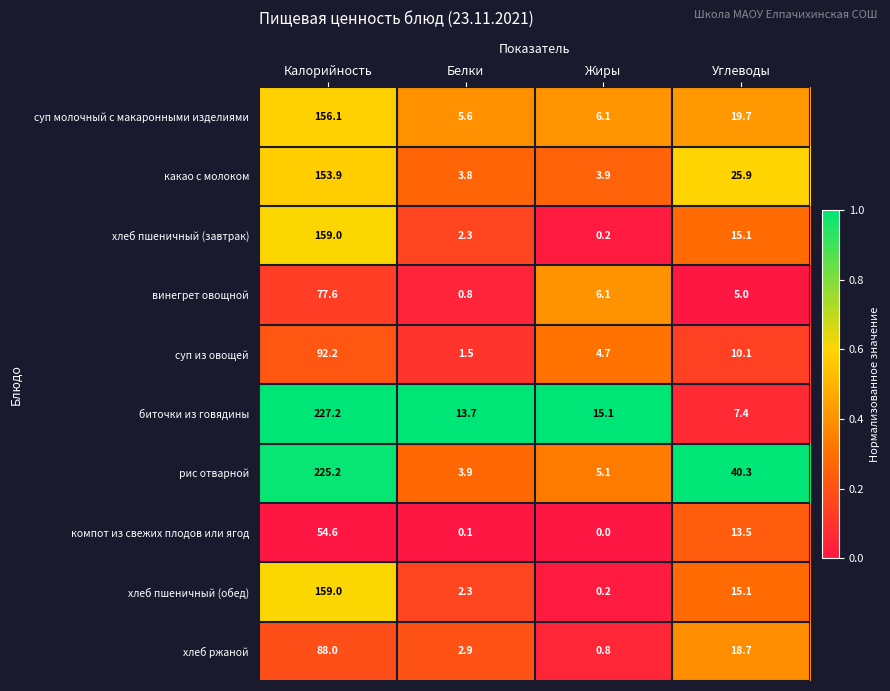

The value of компот из свежих плодов или ягод at Жиры is 0.0. True or false?

True